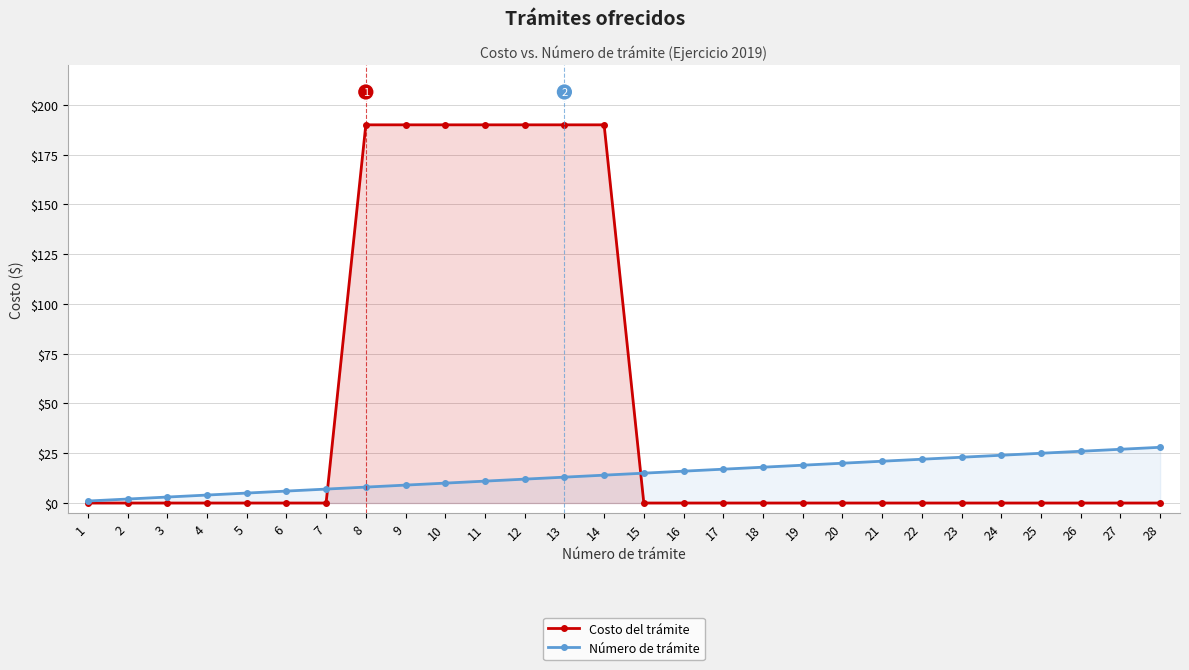

What is the spread (max minus min) of values at 15?

15